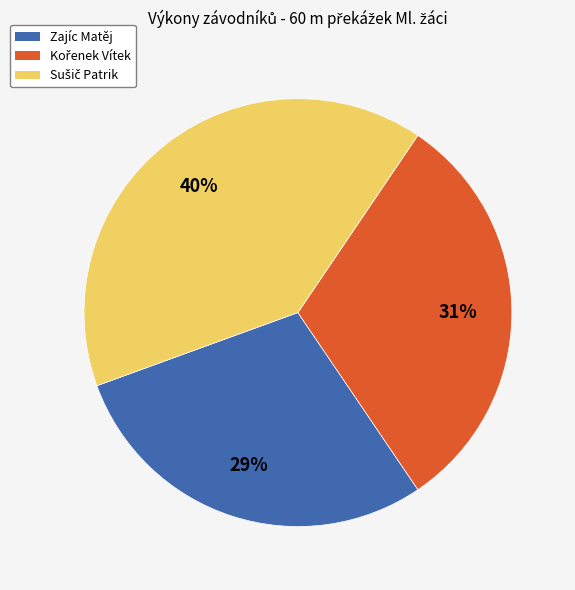

To the nearest percent, what percentage of the pie is Zajíc Matěj?

29%